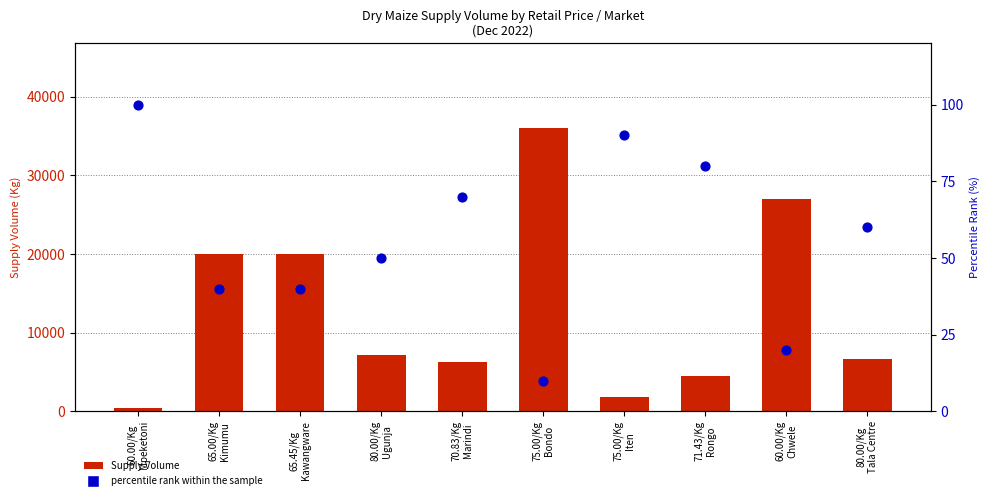

Which series has the largest Y range (max minus min)?

Supply Volume